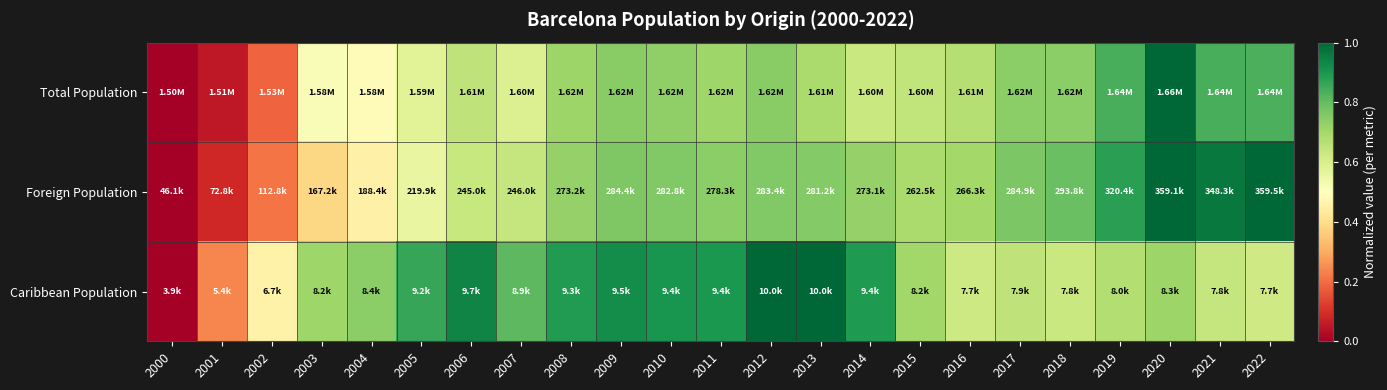

Rank the series at 2022 from highest to lowest value.

Foreign Population, Total Population, Caribbean Population